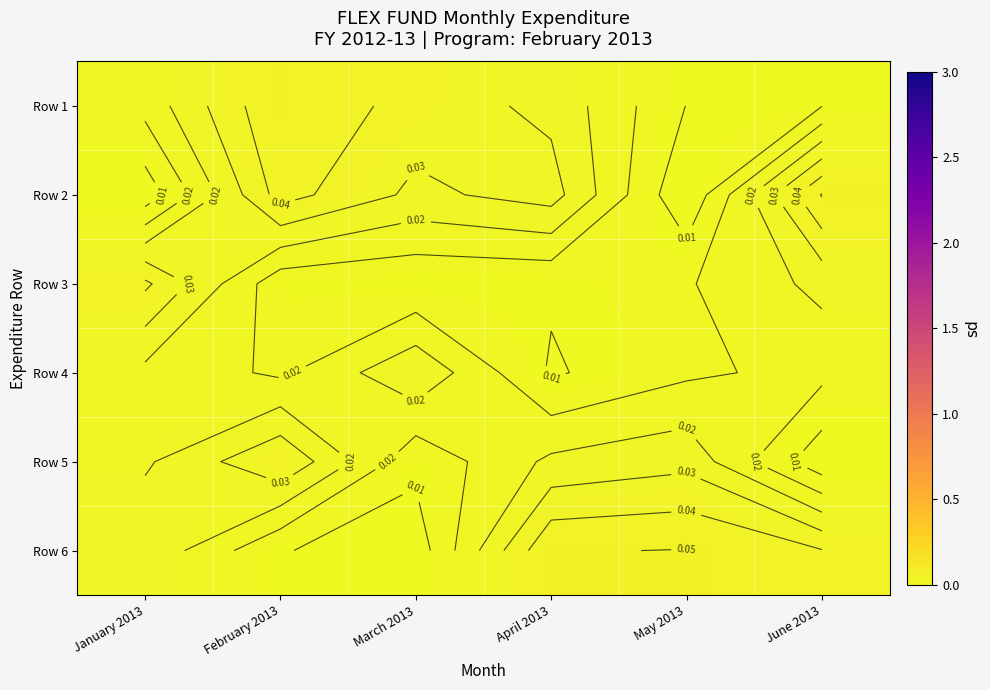

What is the total value across all series at January 2013?

0.1